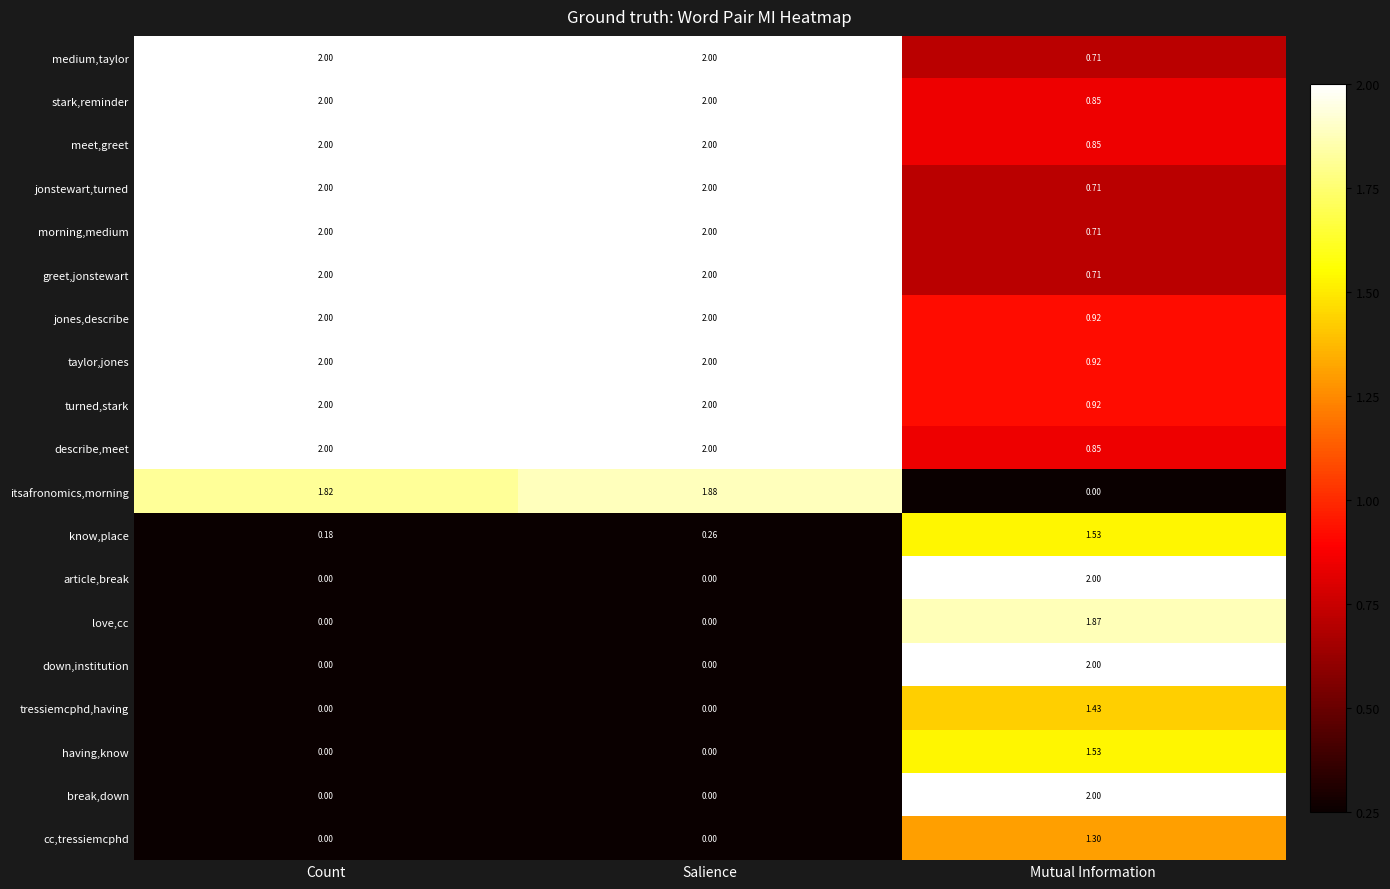

At which label does love,cc reach its peak?

Mutual Information